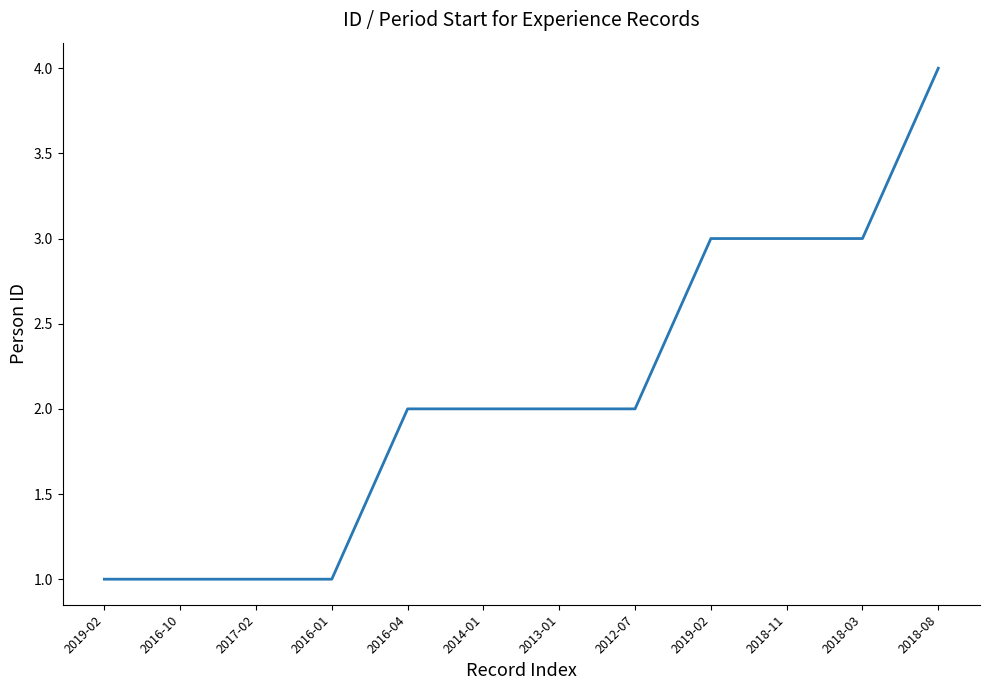

What is the maximum value shown in the chart?

4